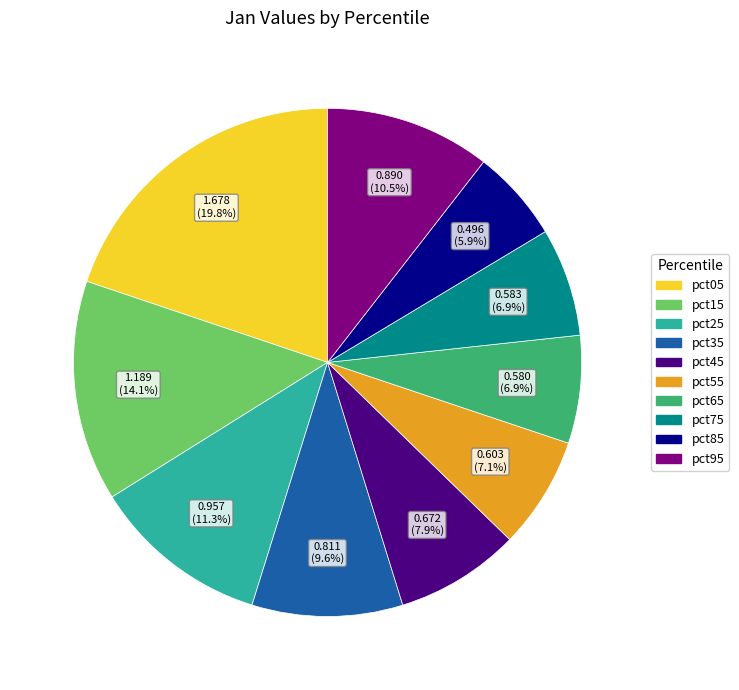

Does pct15 account for over 50% of the chart?

No